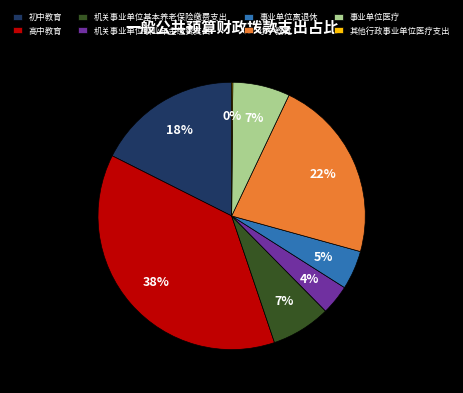

Combined, do 小学教育 and 事业单位离退休 account for over 50%?

No